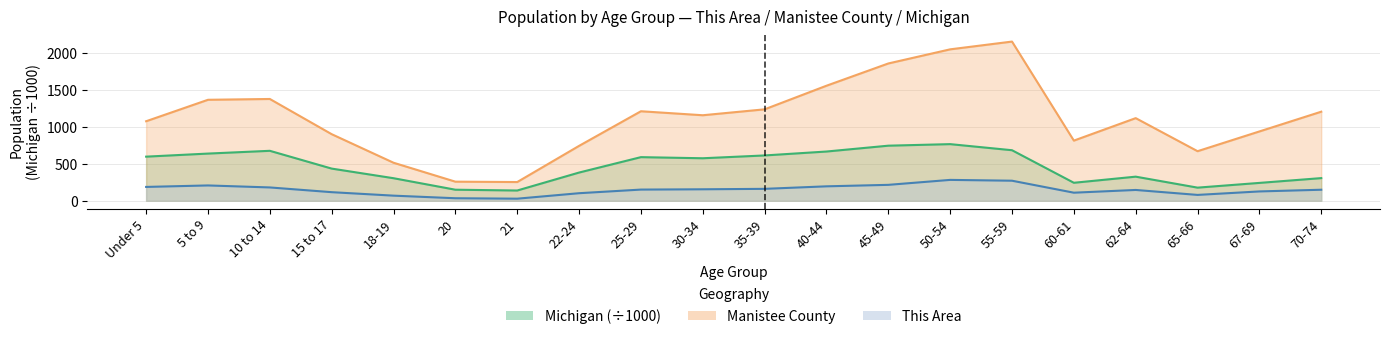

Which series has the largest range (max minus min)?

Manistee County